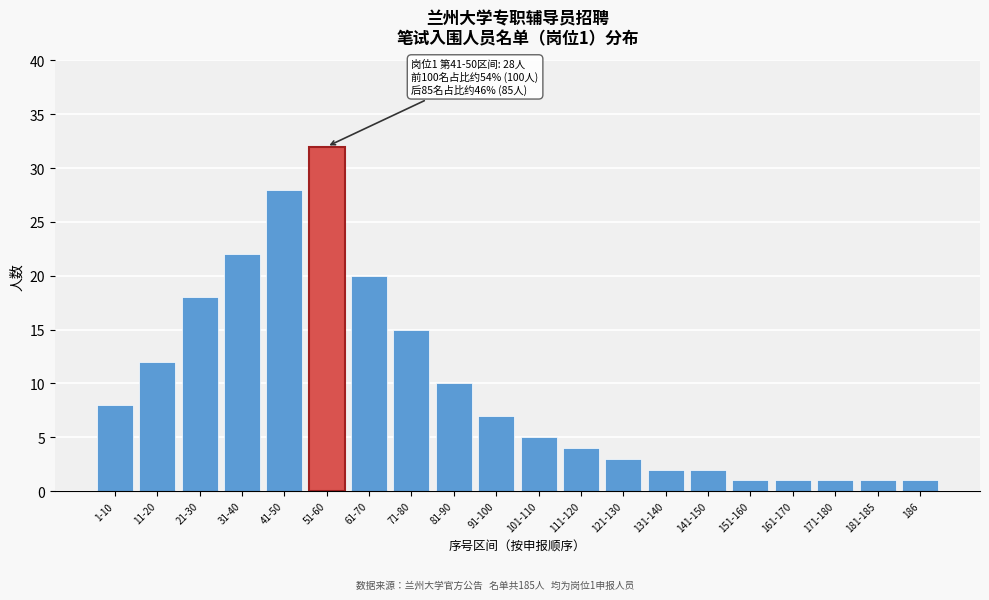

Reading left to right, transcribe all the data shown in this chart.

8	12	18	22	28	32	20	15	10	7	5	4	3	2	2	1	1	1	1	1